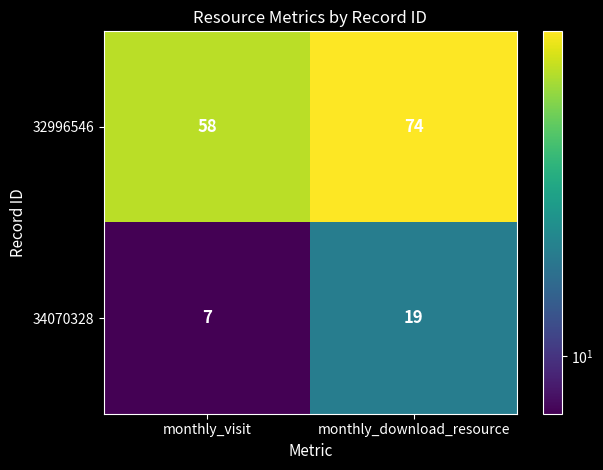

Which series has the largest range (max minus min)?

32996546